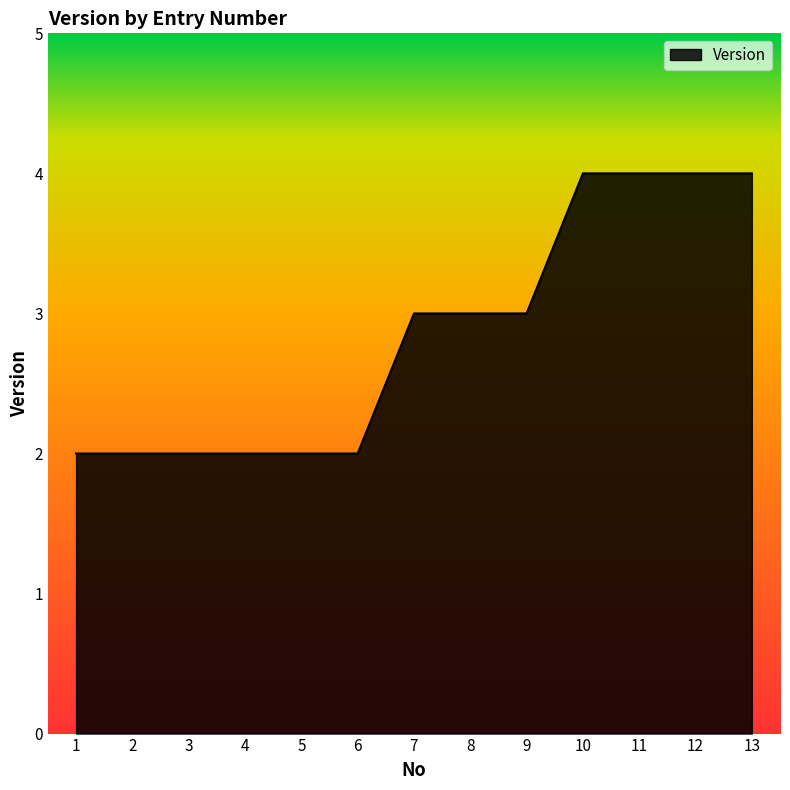

Approximately how many times larger is the value at 1 compared to 13?

0.5